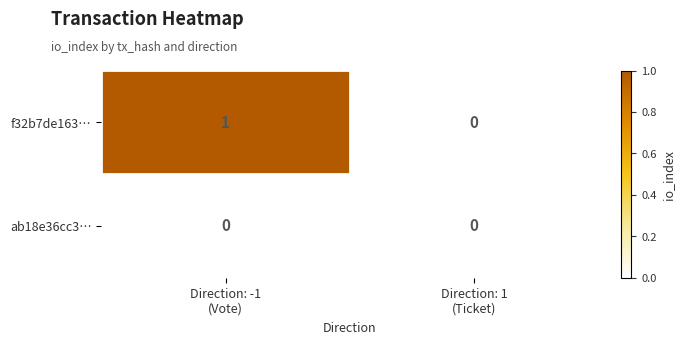

Which series has the largest range (max minus min)?

f32b7de163…